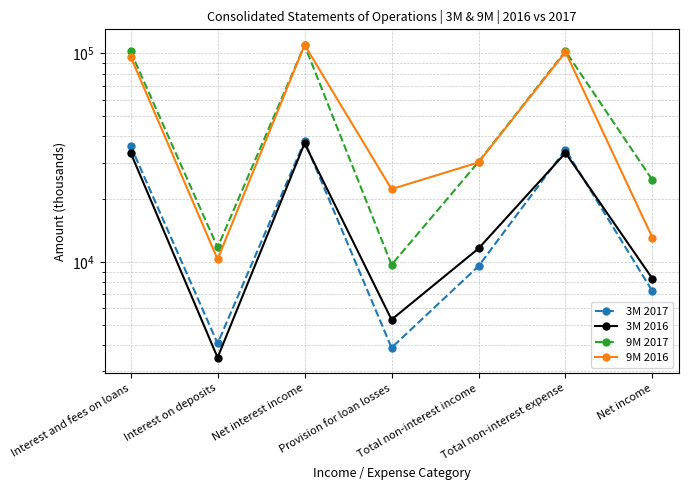

Reading left to right, extract all data points from this chart.

3M 2017: 36064	4068	37898	3880	9551	34605	7231
3M 2016: 33450	3479	37064	5293	11608	33370	8314
9M 2017: 102238	11759	109513	9700	30203	102650	24698
9M 2016: 96477	10305	109855	22369	30035	101586	13069